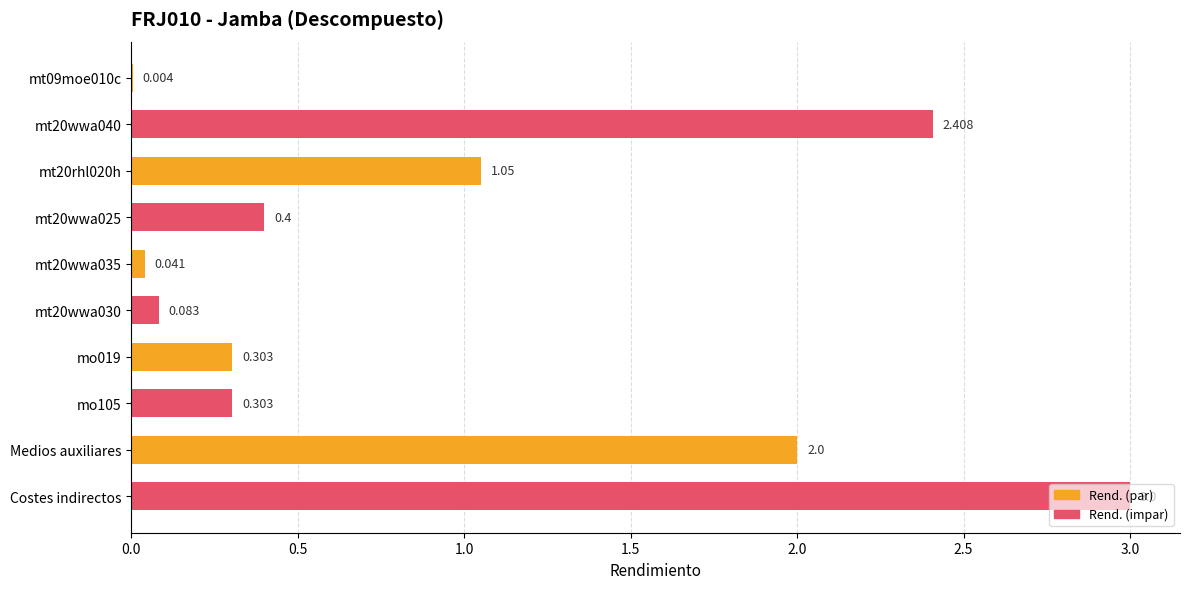

Which has a higher value, mt20rhl020h or Medios auxiliares?

Medios auxiliares